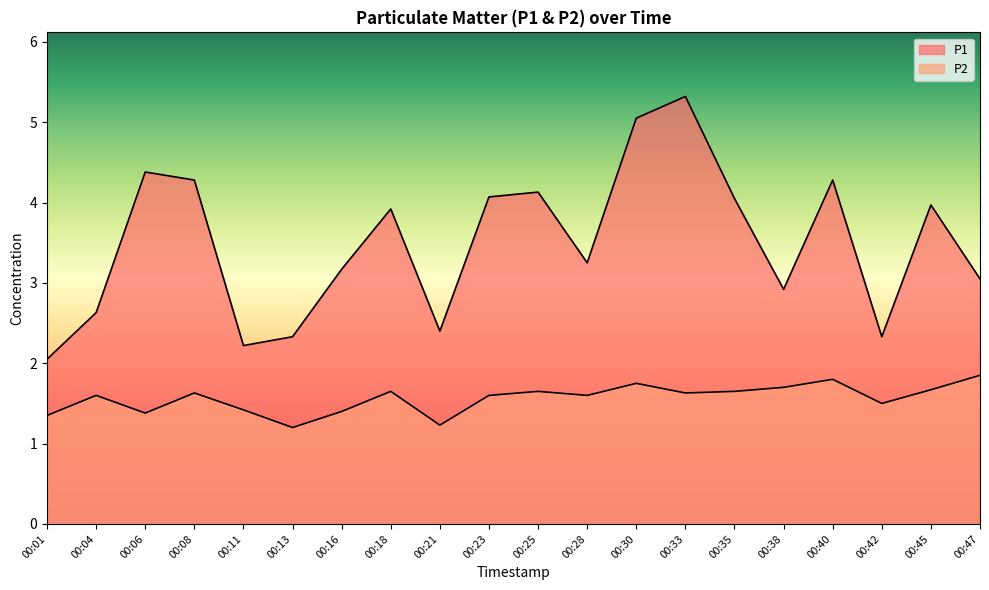

Which series has the largest total across all categories?

P1